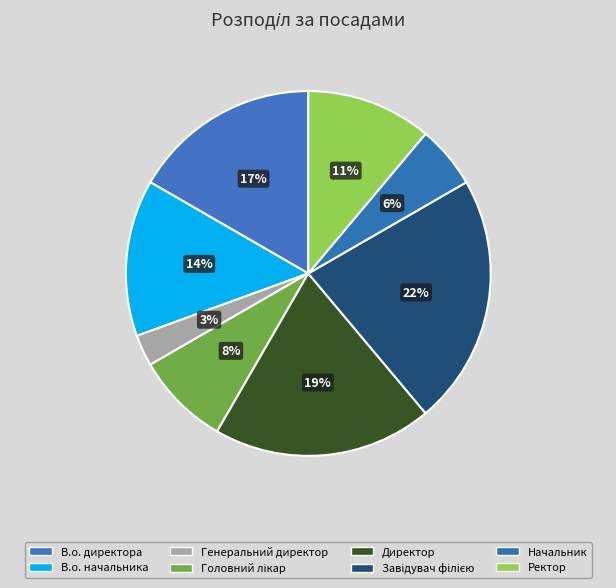

What percentage is the Головний лікар slice, to the nearest percent?

8%